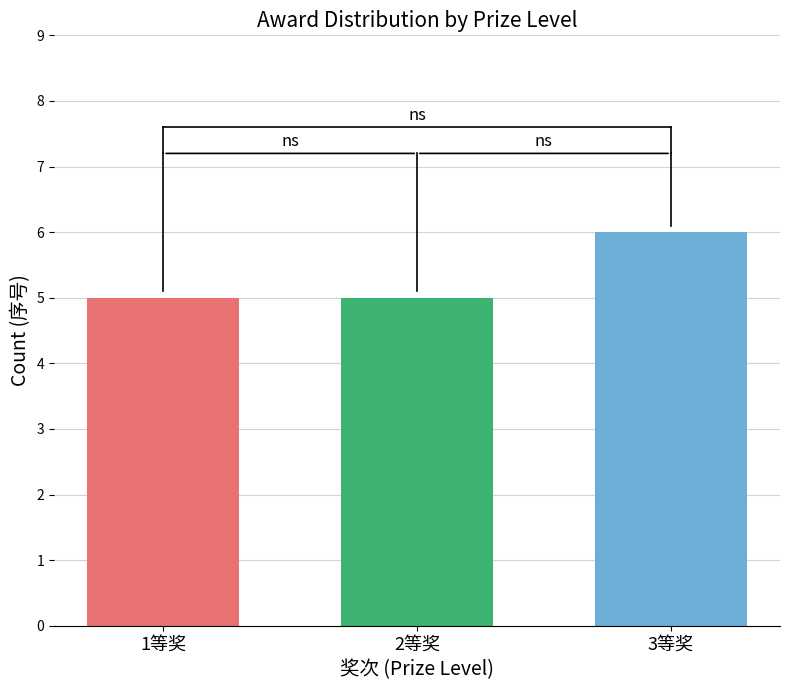

What is the sum of all values?

16